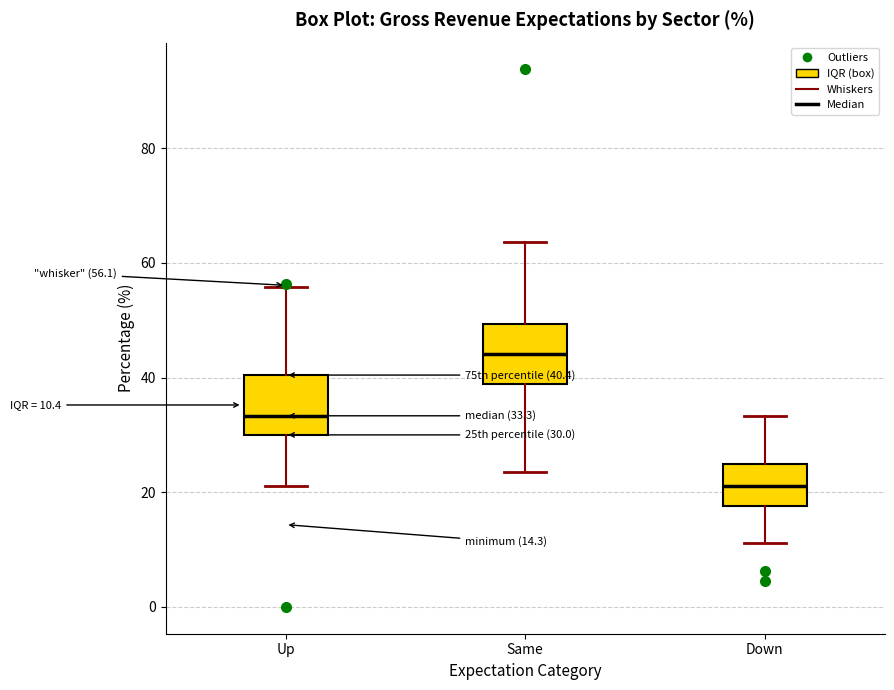

Which box has the highest median line?

Same